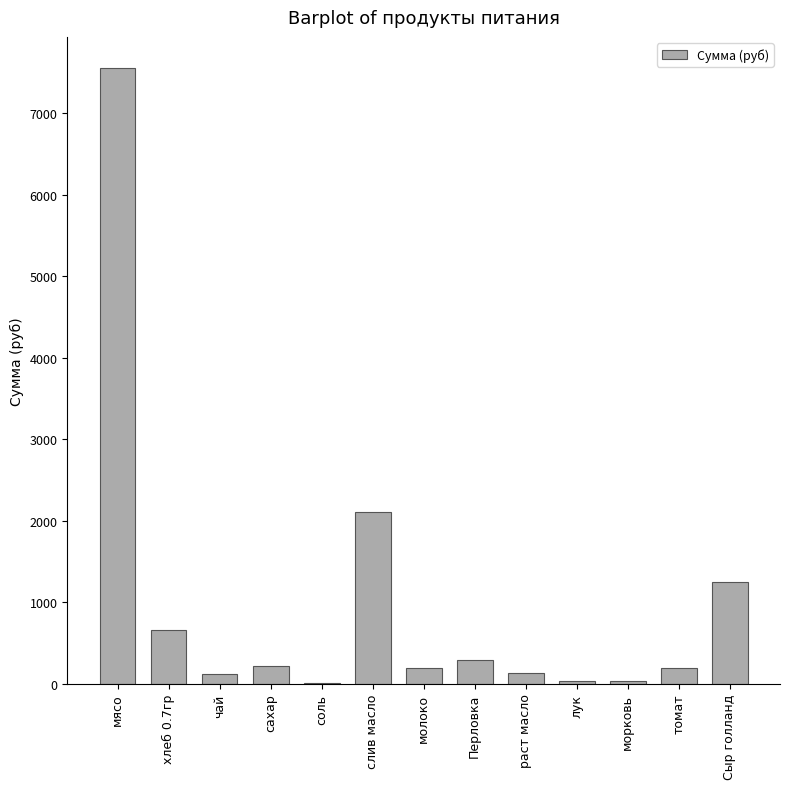

Which label corresponds to the largest value in the chart?

мясо